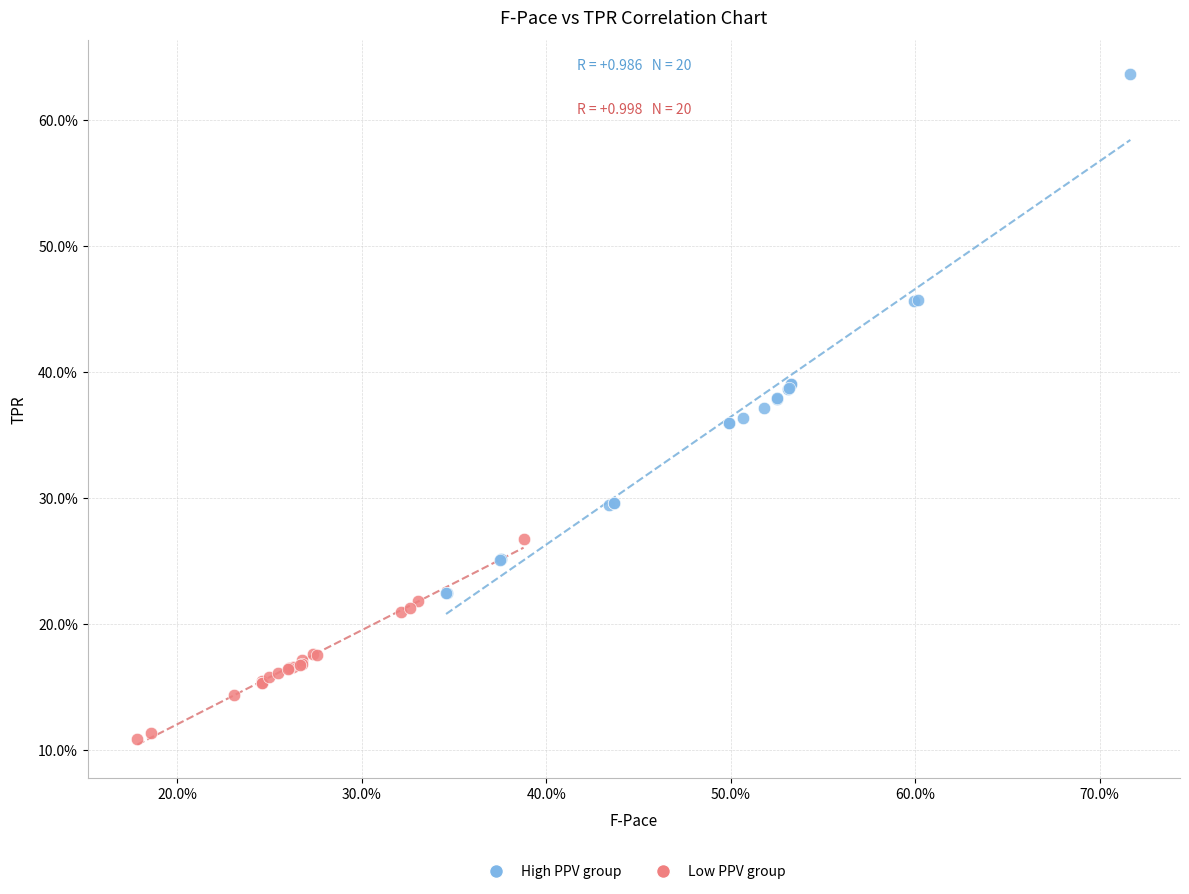

Which series contains the lowest Y value?

Low PPV group